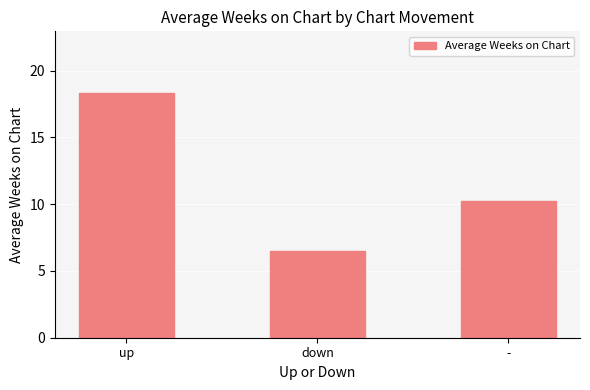

Is it true that the value at - is 10.2?

True